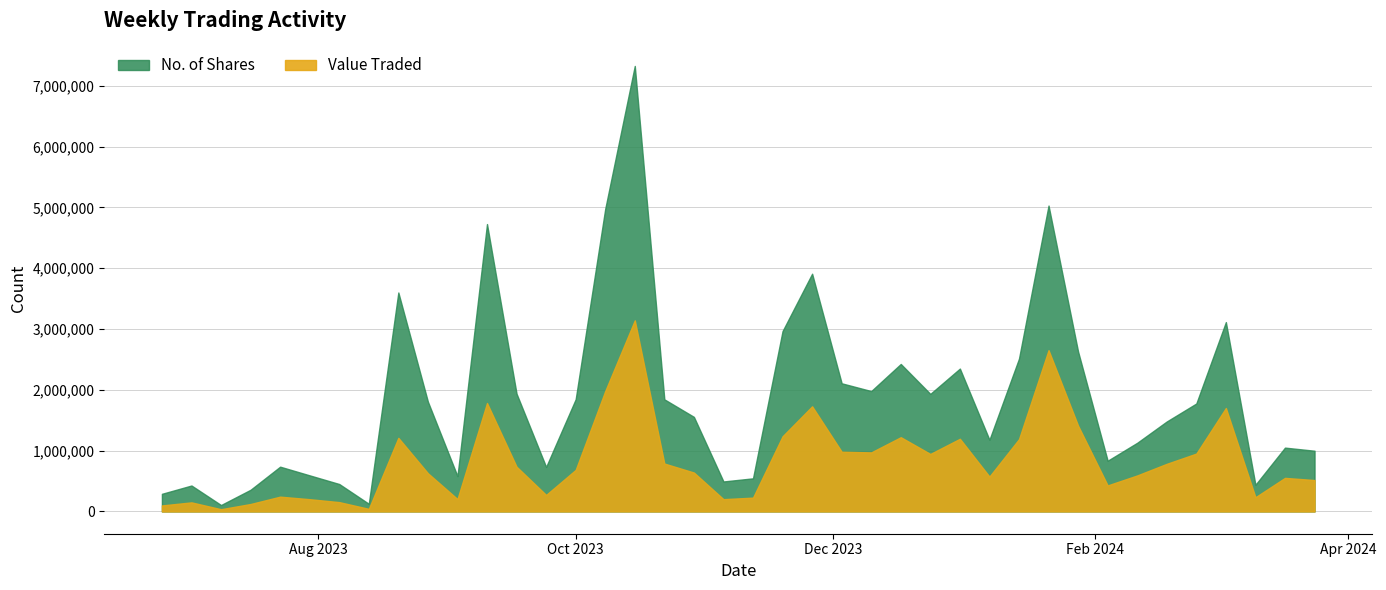

Reading right to left, what are all the values shown in this chart?

Value Traded: 25/06/2023=98815	02/07/2023=149284	09/07/2023=36910	16/07/2023=122349	23/07/2023=243255	30/07/2023=201500	06/08/2023=153394	13/08/2023=42882	20/08/2023=1210472	27/08/2023=628538	03/09/2023=203644	10/09/2023=1783205	17/09/2023=735854	24/09/2023=271492	01/10/2023=683729	08/10/2023=1980014	15/10/2023=3143021	22/10/2023=787982	29/10/2023=640008	05/11/2023=202189	12/11/2023=227253	19/11/2023=1236347	26/11/2023=1728993	03/12/2023=982461	10/12/2023=971141	17/12/2023=1221176	24/12/2023=945548	31/12/2023=1195181	07/01/2024=573510	14/01/2024=1189517	21/01/2024=2652373	28/01/2024=1410253	04/02/2024=427986	11/02/2024=592275	18/02/2024=783231	25/02/2024=951686	03/03/2024=1700816	10/03/2024=233778	17/03/2024=552056	24/03/2024=516189
No. of Shares: 25/06/2023=289887	02/07/2023=426501	09/07/2023=105435	16/07/2023=356667	23/07/2023=736227	30/07/2023=593340	06/08/2023=451119	13/08/2023=126075	20/08/2023=3600840	27/08/2023=1805264	03/09/2023=580861	10/09/2023=4726253	17/09/2023=1936392	24/09/2023=731985	01/10/2023=1845270	08/10/2023=4976394	15/10/2023=7326773	22/10/2023=1843879	29/10/2023=1555339	05/11/2023=492983	12/11/2023=544542	19/11/2023=2966244	26/11/2023=3909554	03/12/2023=2107506	10/12/2023=1979657	17/12/2023=2425373	24/12/2023=1933133	31/12/2023=2349502	07/01/2024=1178669	14/01/2024=2513486	21/01/2024=5030467	28/01/2024=2628506	04/02/2024=834163	11/02/2024=1129283	18/02/2024=1479719	25/02/2024=1775249	03/03/2024=3114180	10/03/2024=438748	17/03/2024=1049568	24/03/2024=998474